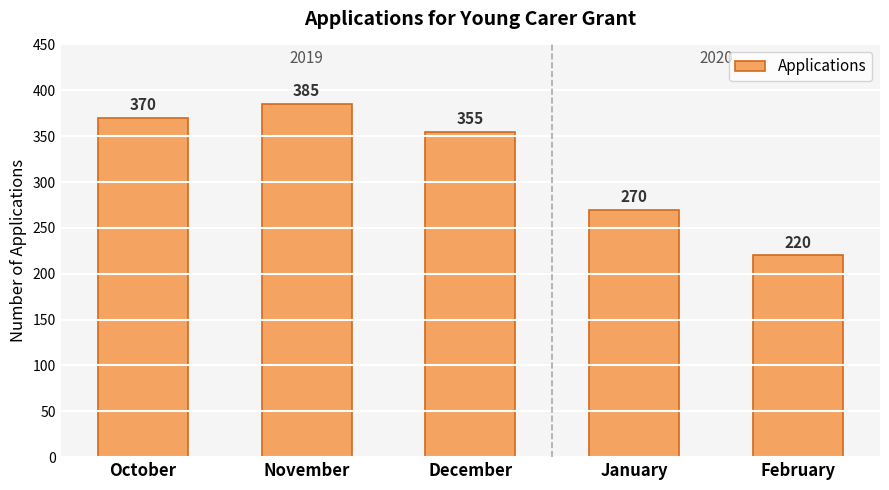

Which category has the lowest value across all series?

February